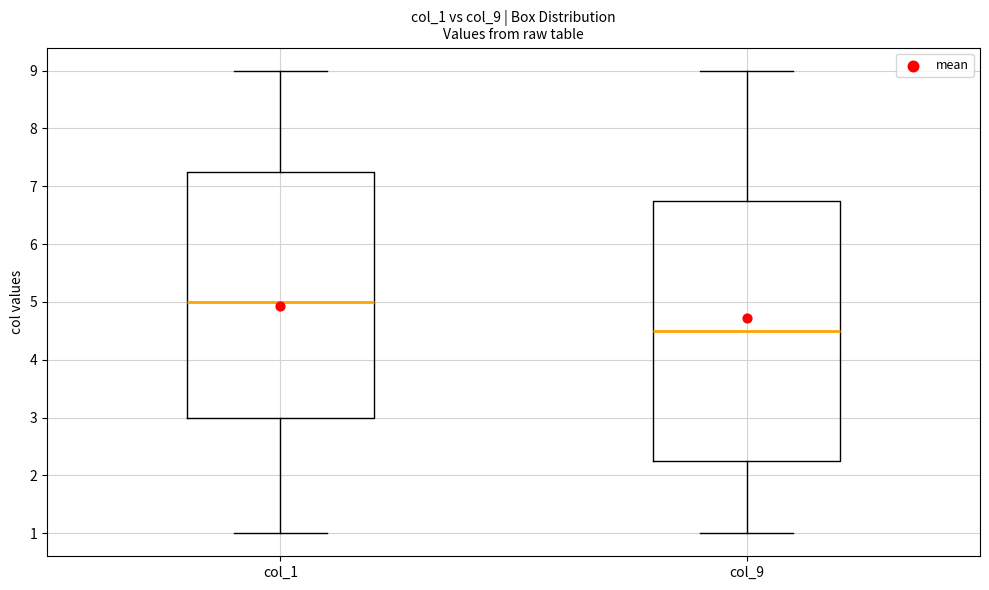

Where does the median line of the box for col_1 sit on the y-axis? The values are not printed on the chart, so give them approximately, as read against the axis.

5.0